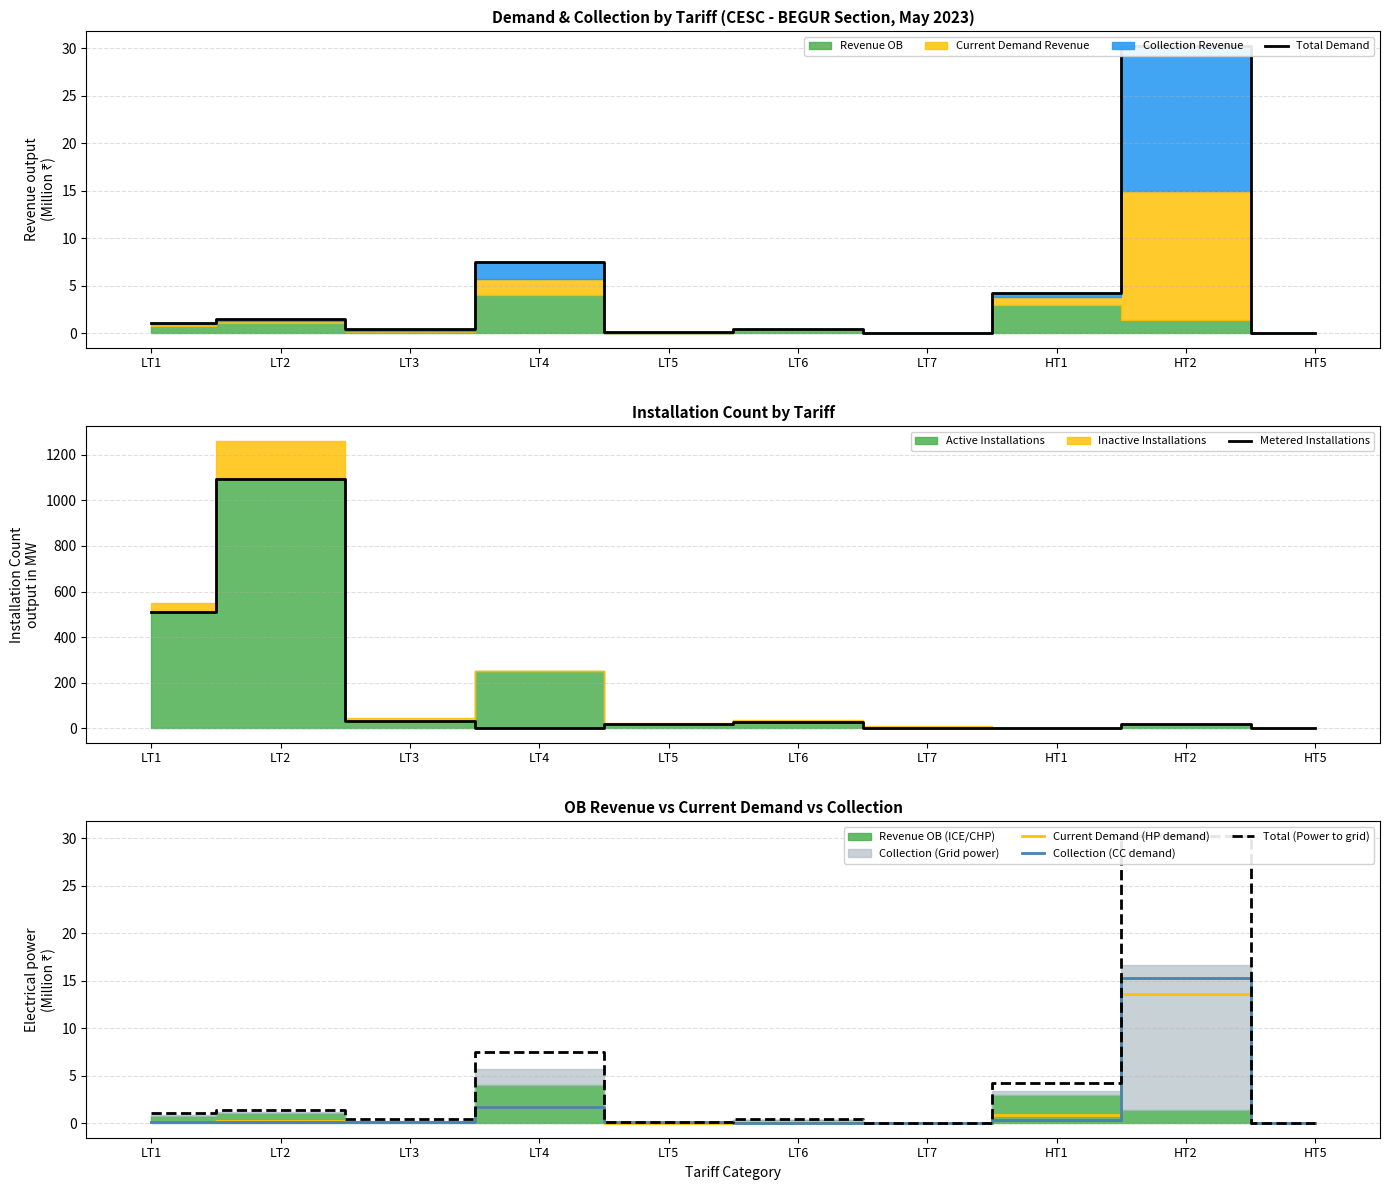

At LT4, list the series in order from smallest to largest.

Metered Installations, Current Demand (HP demand), Collection (CC demand), Total Demand, Total (Power to grid)